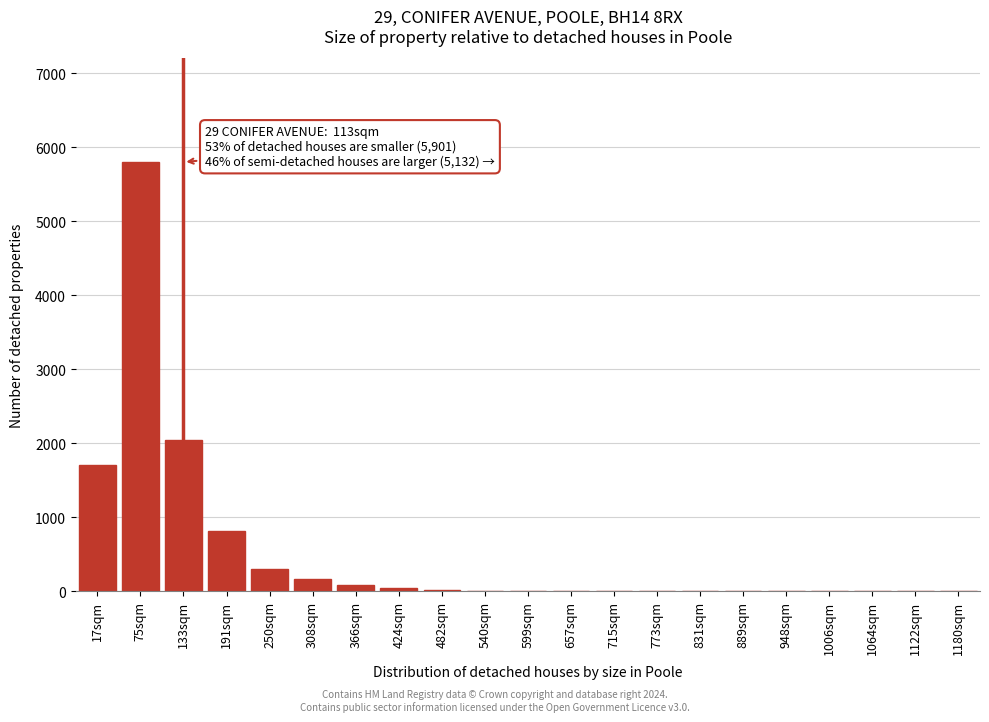

Approximately how many times larger is the value at 191sqm compared to 250sqm?

2.7